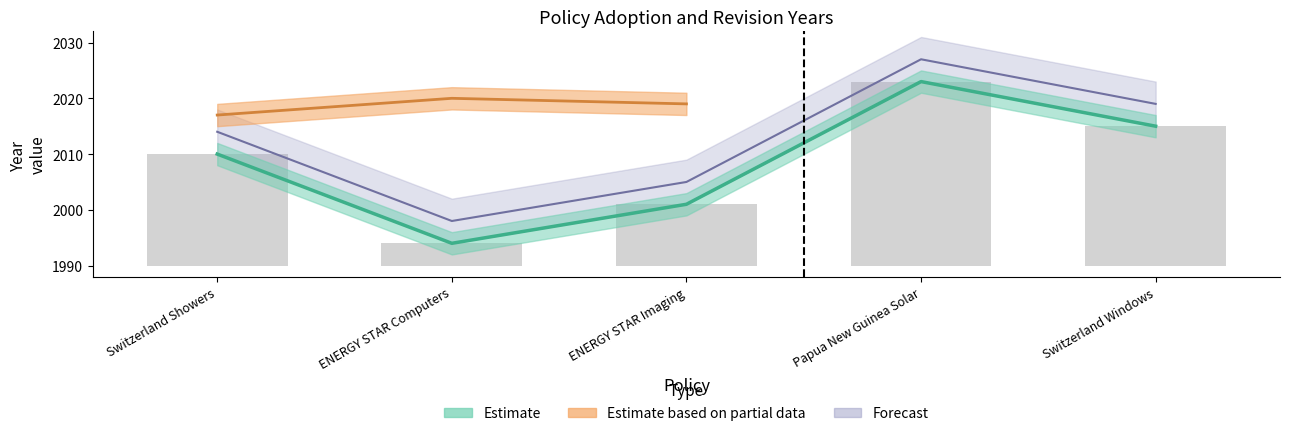

List the labels in order of value, largest first.

Papua New Guinea Solar, Switzerland Windows, Switzerland Showers, ENERGY STAR Imaging, ENERGY STAR Computers